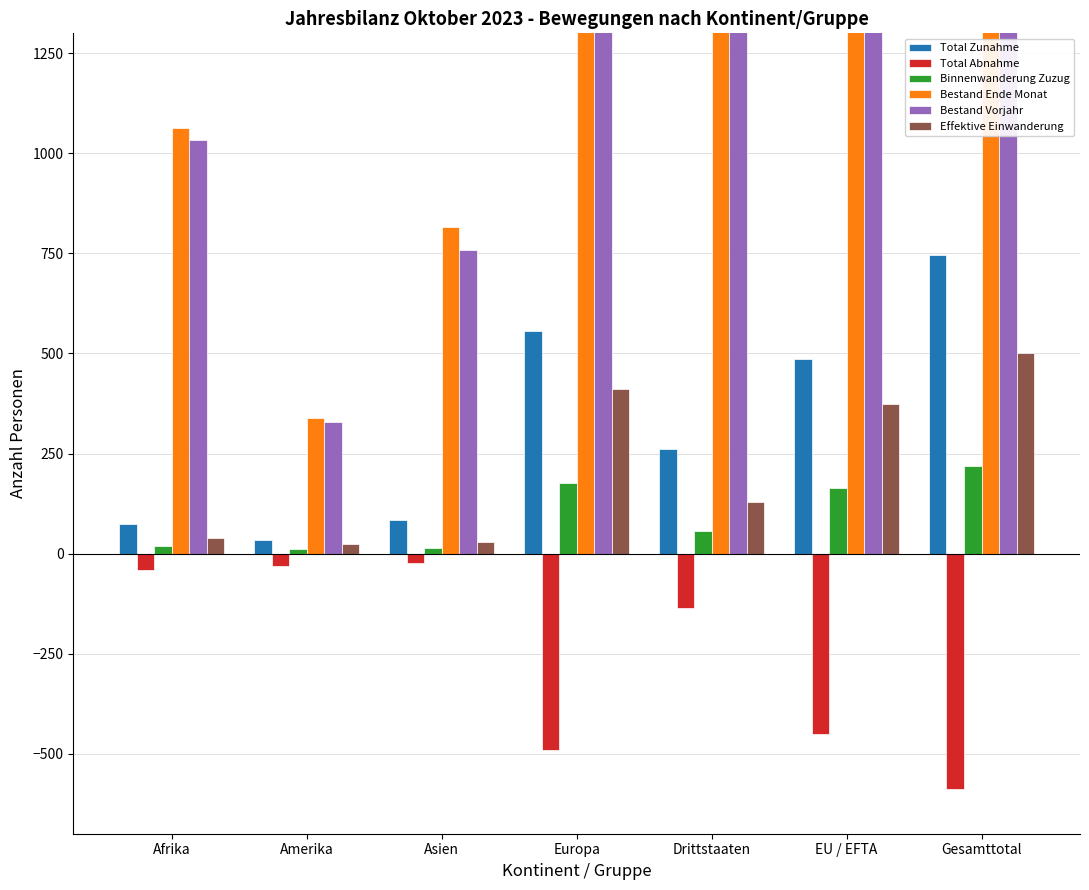

Reading left to right, transcribe all the data shown in this chart.

Total Zunahme: 73	35	83	555	261	486	747
Total Abnahme: -41	-31	-24	-491	-135	-452	-587
Binnenwanderung Zuzug: 18	11	14	176	57	163	220
Bestand Ende Monat: 1064	338	817	8845	3544	7539	11083
Bestand Vorjahr: 1034	330	759	8794	3420	7516	10936
Effektive Einwanderung: 40	23	28	411	129	373	502